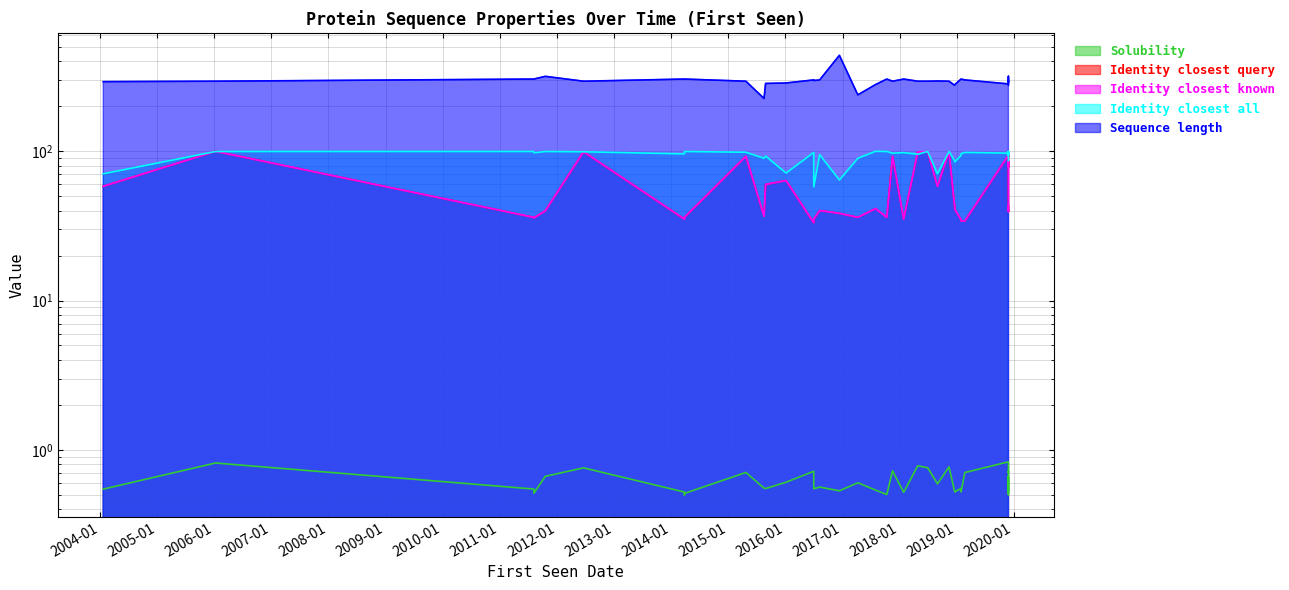

Which series has the widest spread of values?

Sequence length